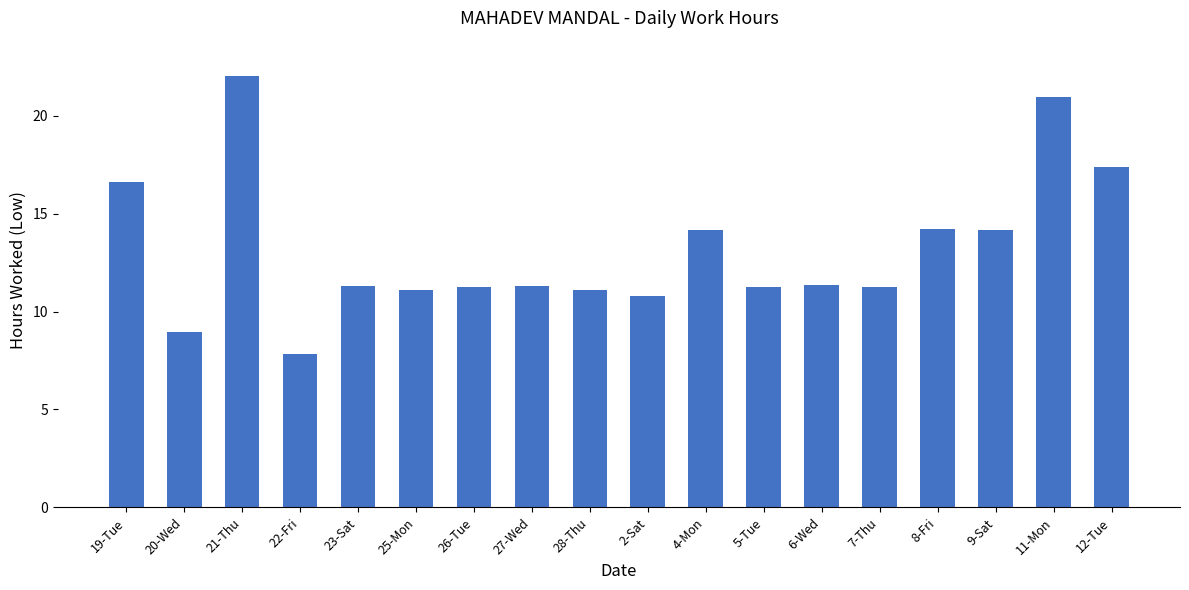

Which category has the lowest value across all series?

22-Fri